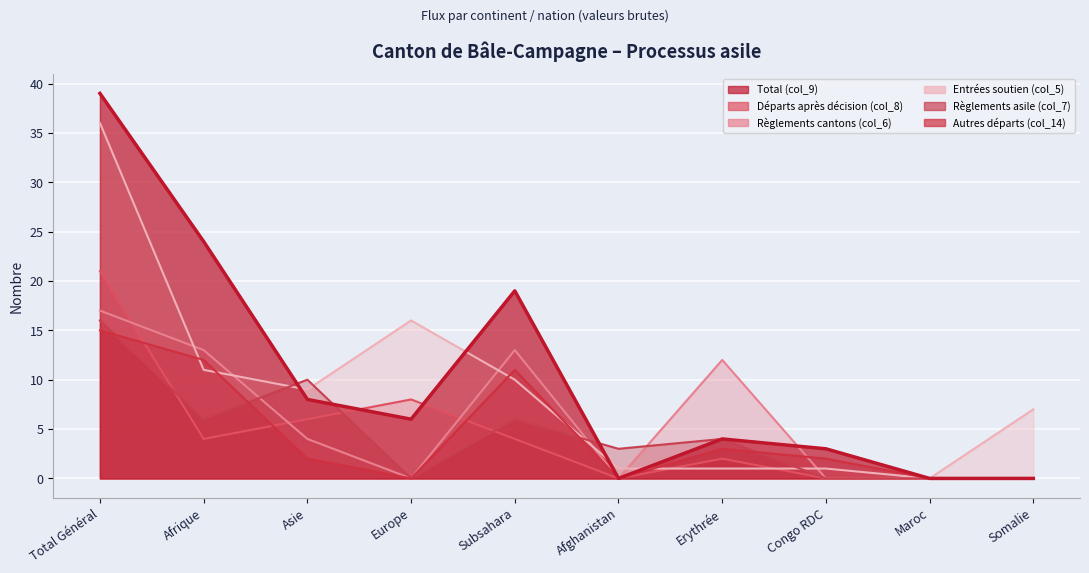

What is the sum of the Entrées soutien (col_5) values at Total Général and Afghanistan?

37